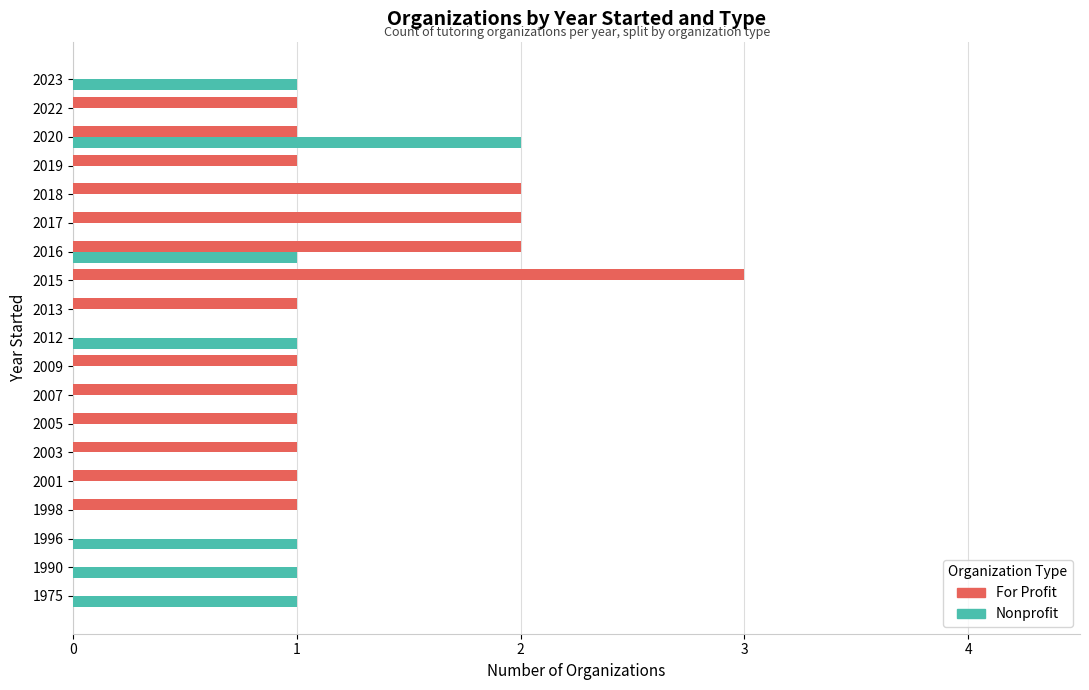

At which label does Nonprofit reach its peak?

2020